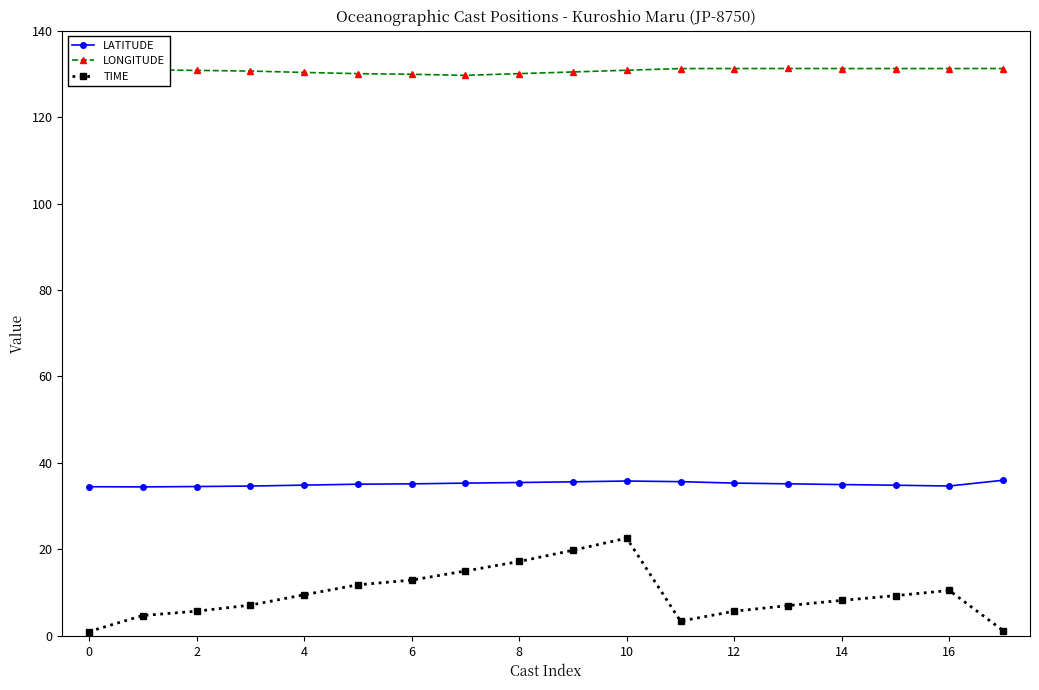

Does the chart have visible grid lines?

No